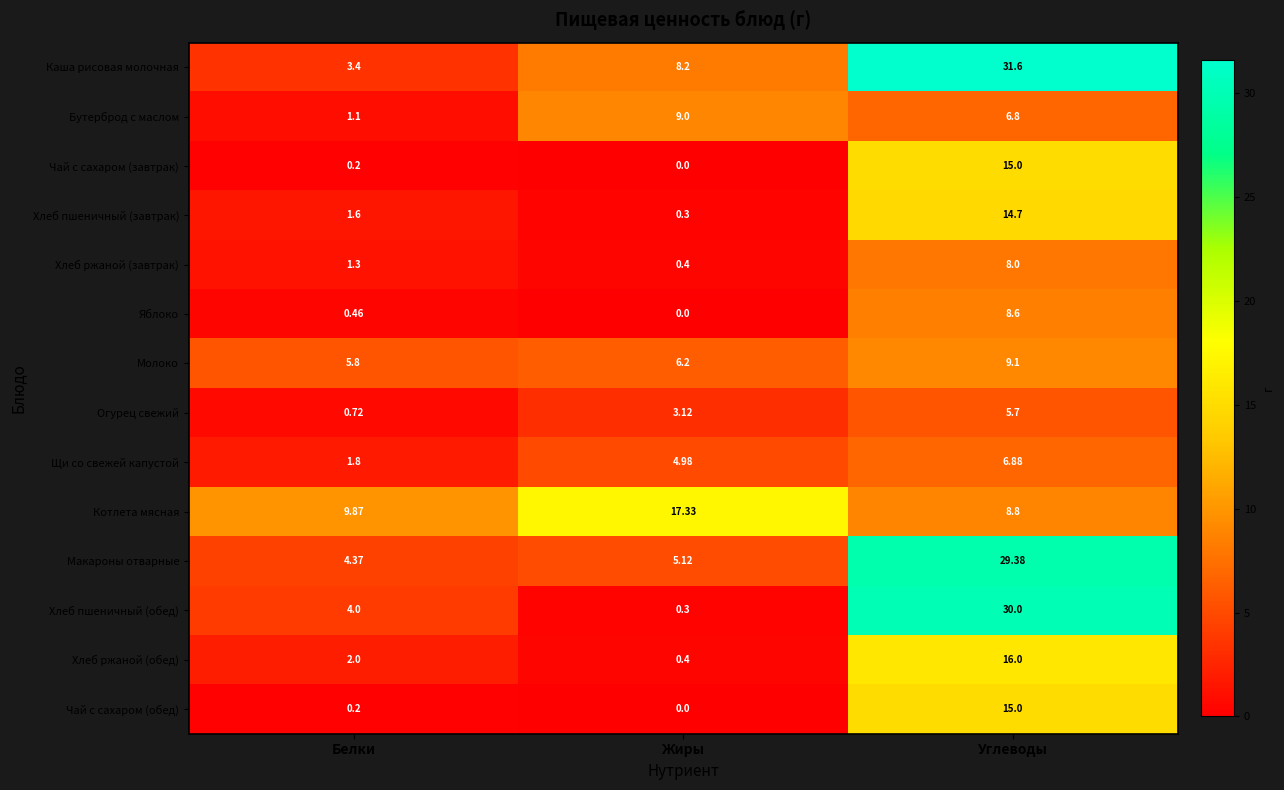

Where is Чай с сахаром (обед) nearest to the value 7?

Белки